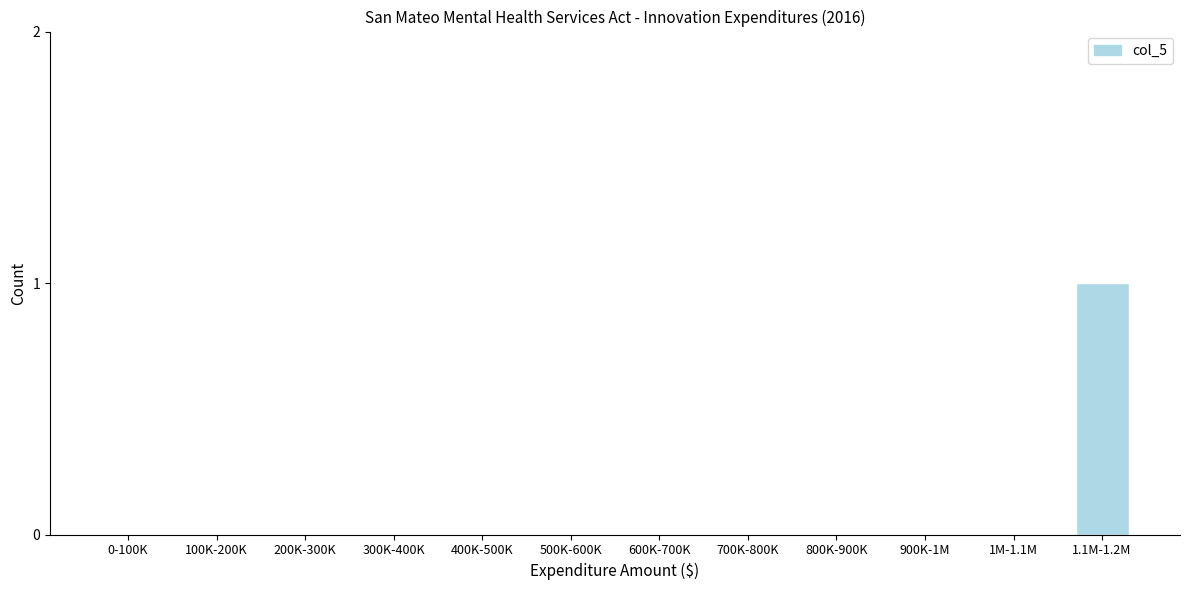

Reading left to right, transcribe all the data shown in this chart.

0-100K=0	100K-200K=0	200K-300K=0	300K-400K=0	400K-500K=0	500K-600K=0	600K-700K=0	700K-800K=0	800K-900K=0	900K-1M=0	1M-1.1M=0	1.1M-1.2M=1